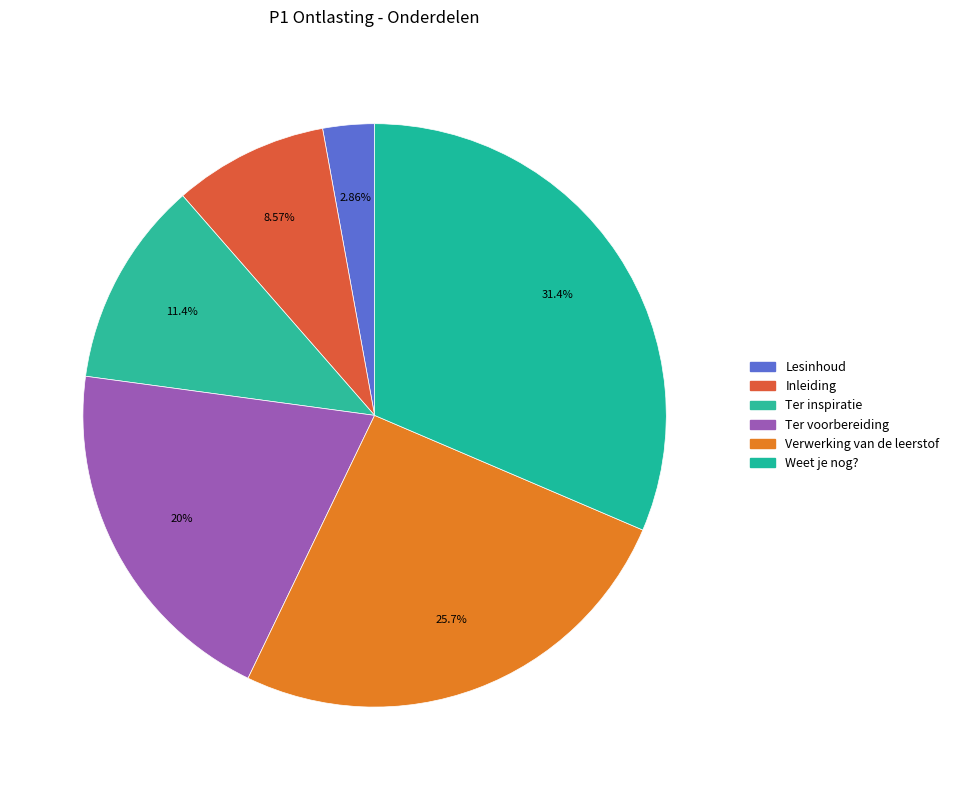

To the nearest percent, what is the average slice percentage?

17%